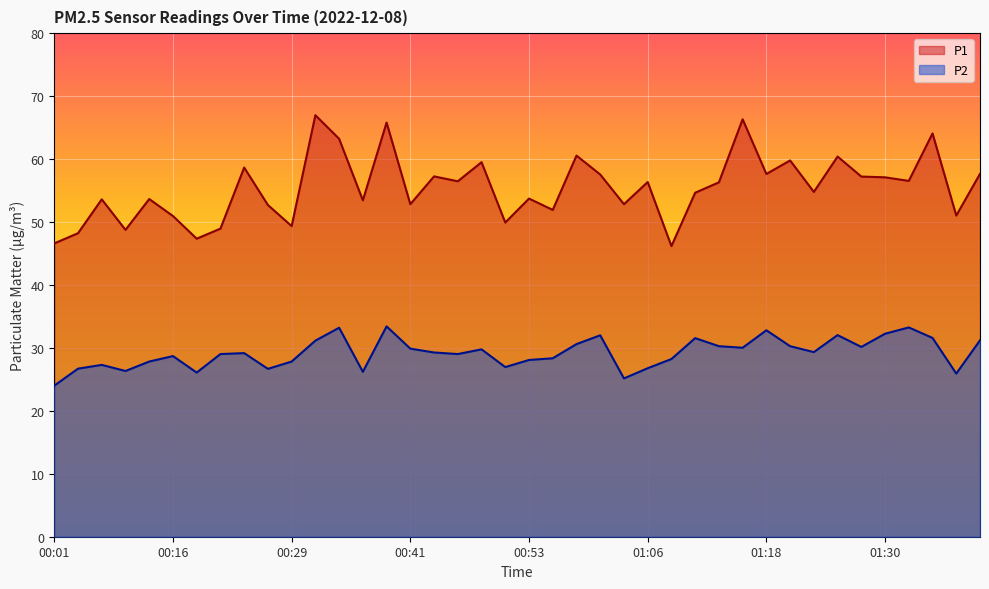

Reading right to left, transcribe all the data shown in this chart.

P1: 57.6	51.0	64.1	56.5	57.1	57.2	60.4	54.8	59.8	57.6	66.3	56.3	54.6	46.2	56.4	52.8	57.5	60.5	51.9	53.7	49.9	59.5	56.5	57.2	52.8	65.8	53.5	63.2	67.0	49.4	52.7	58.6	49.0	47.4	51.0	53.6	48.8	53.6	48.2	46.6
P2: 31.2	25.9	31.6	33.2	32.2	30.1	32.0	29.3	30.3	32.8	30.0	30.3	31.6	28.2	26.8	25.1	32.0	30.6	28.4	28.1	26.9	29.8	29.0	29.3	29.9	33.4	26.2	33.2	31.1	27.8	26.7	29.2	29.0	26.1	28.7	27.8	26.3	27.3	26.7	24.0